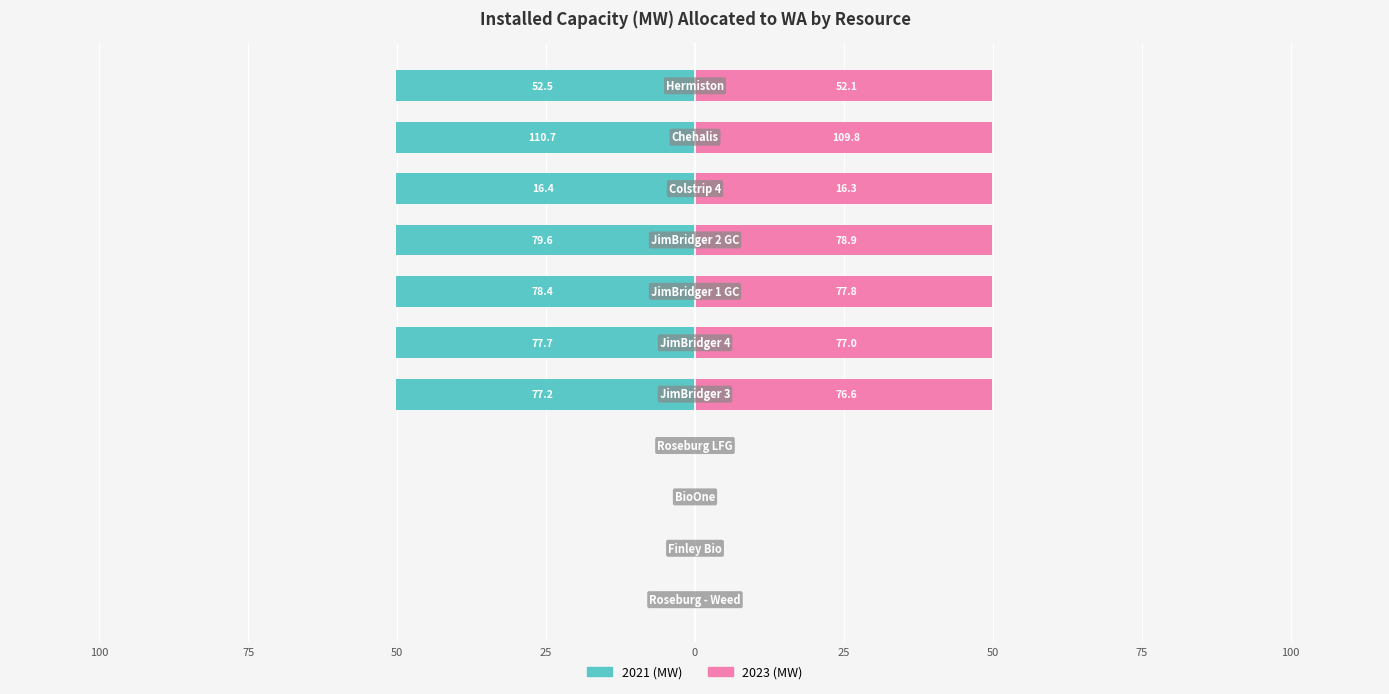

Rank the series at 100 from lowest to highest value.

2021 (MW), 2023 (MW)